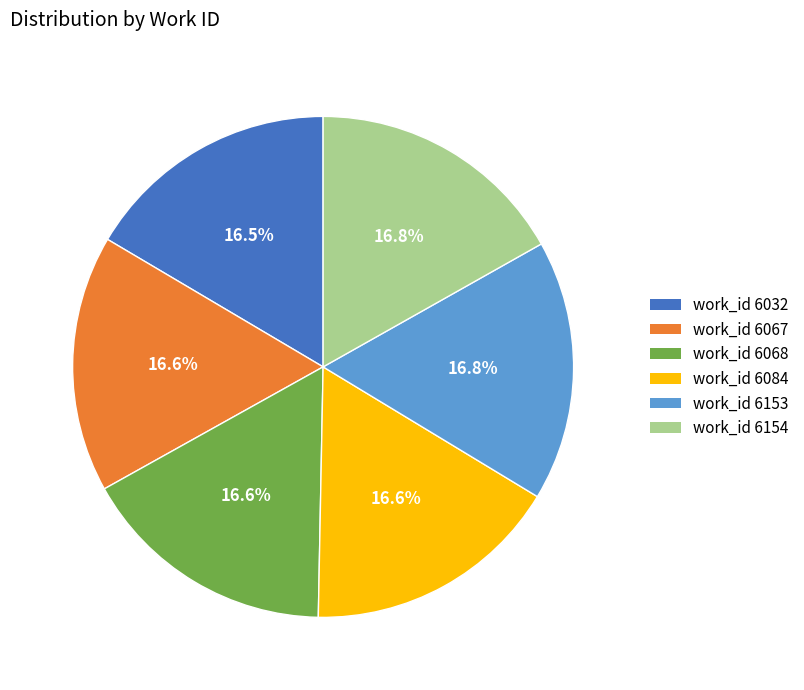

Count the number of slices in the pie.

6